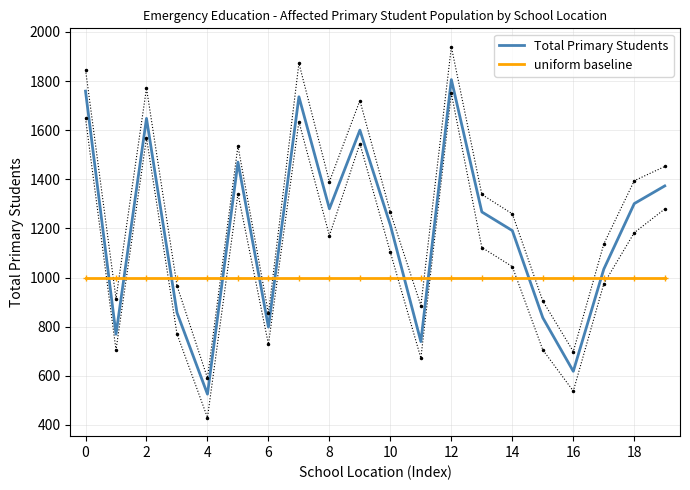

At which category does Total Primary Students reach its first local peak?

2